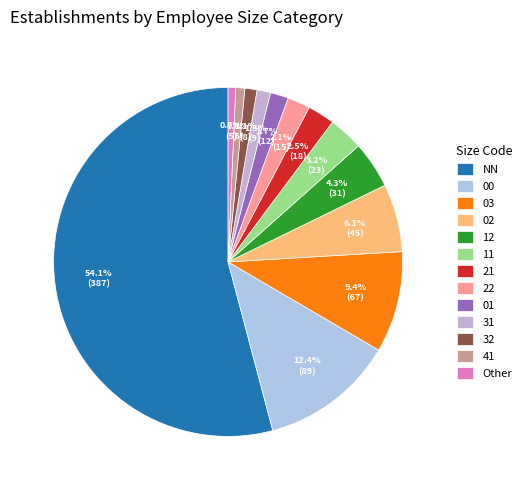

To the nearest percent, what portion does 21 represent?

3%